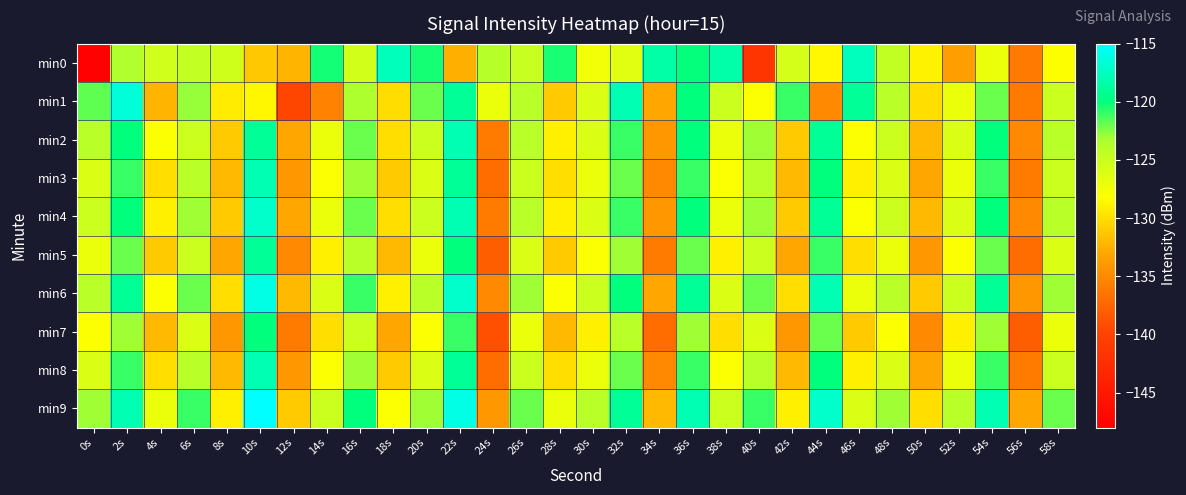

What is the difference between the highest and lowest values at 40s?

20.6